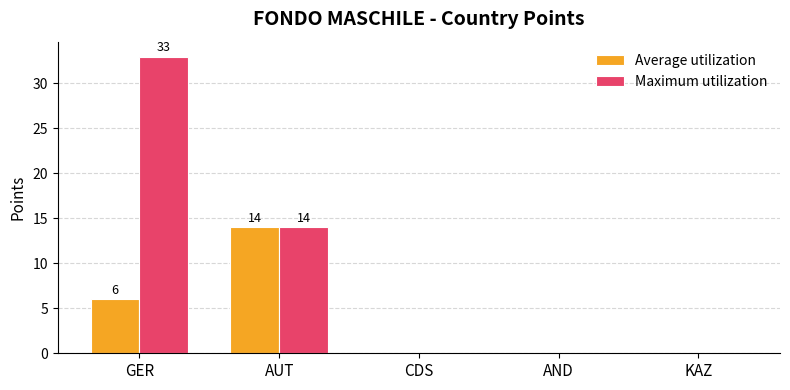

What is the sum of the Maximum utilization values at GER and AND?

33